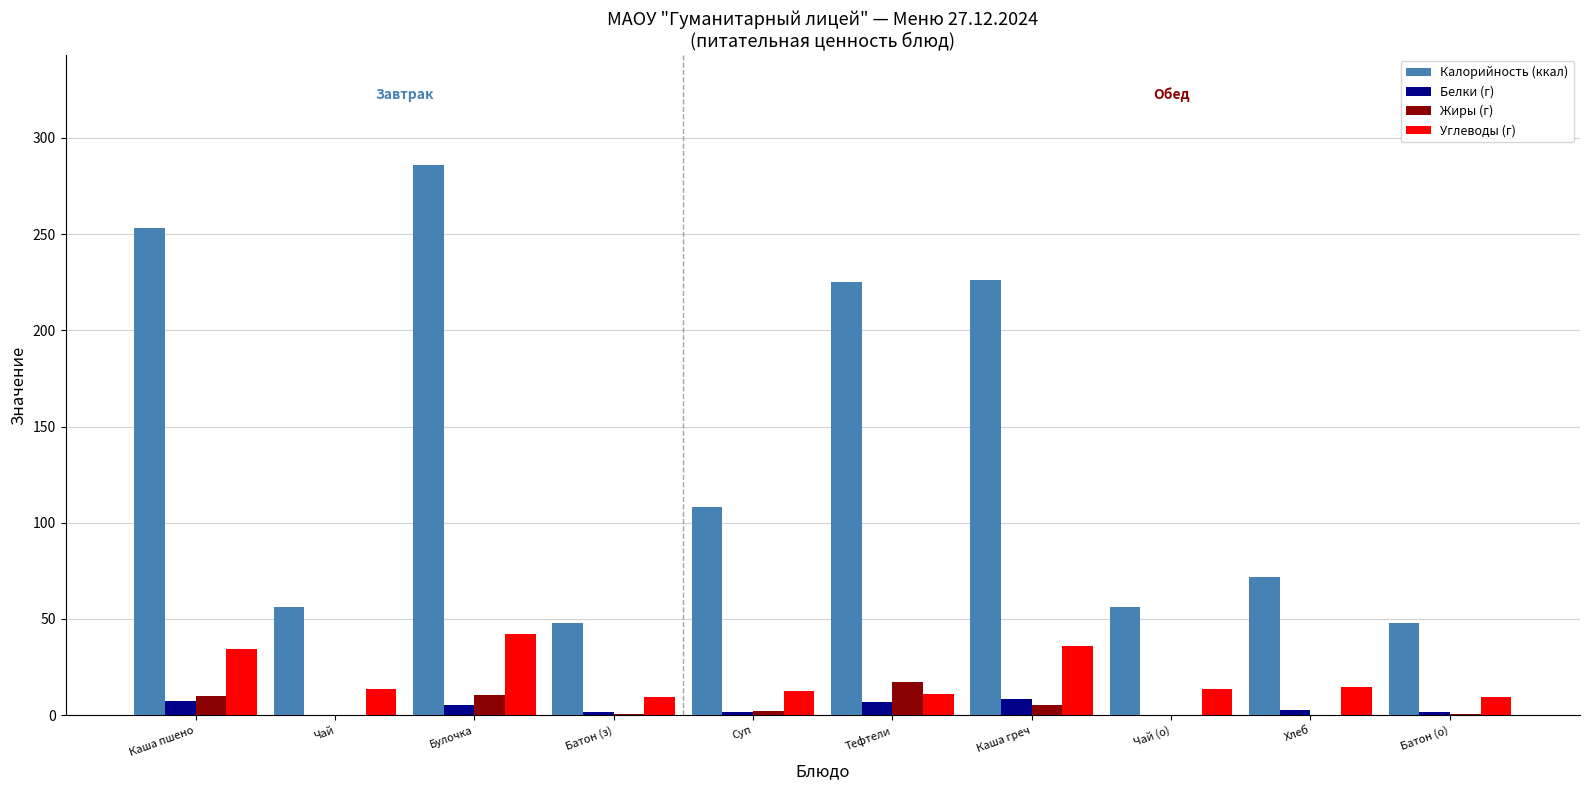

True or false: Калорийность (ккал) has a value of 406.3 at Булочка.

False